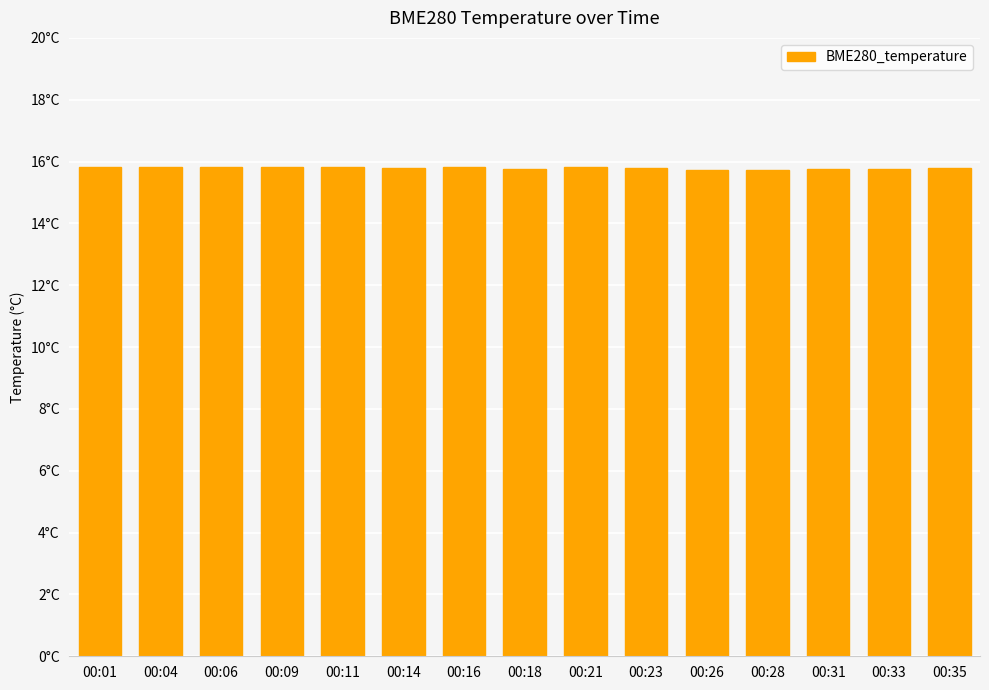

Are the bars horizontal?

No